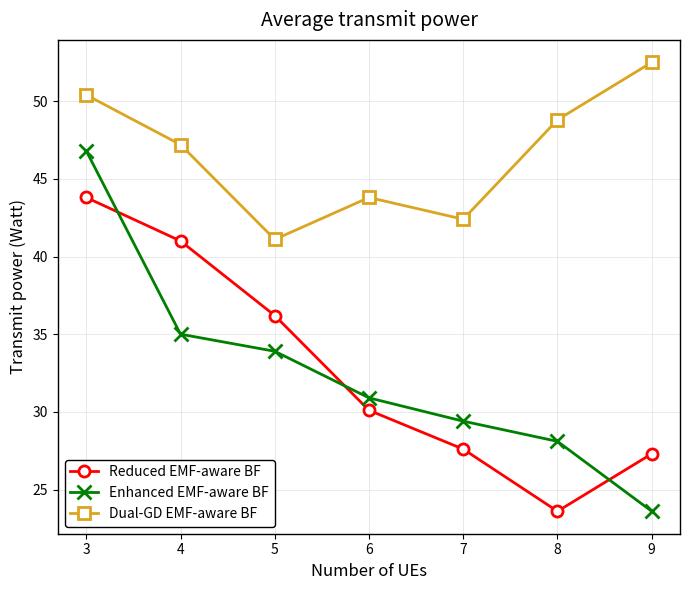

What is the value of the Dual-GD EMF-aware BF point at the 7th from the left?

52.5